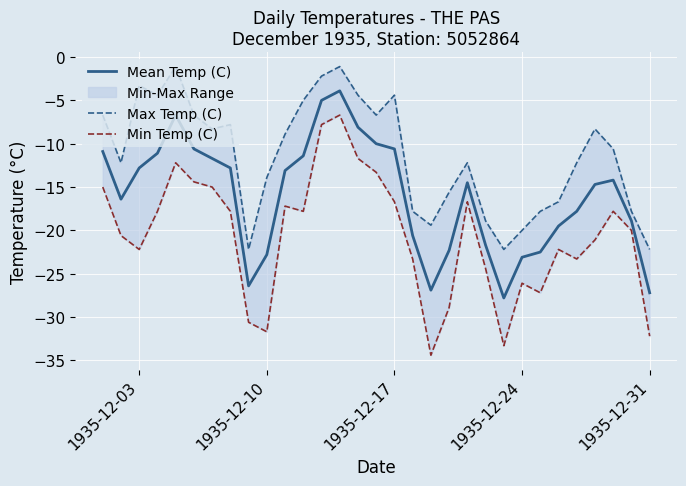

What is the maximum value for Mean Temp (C)?

-3.9